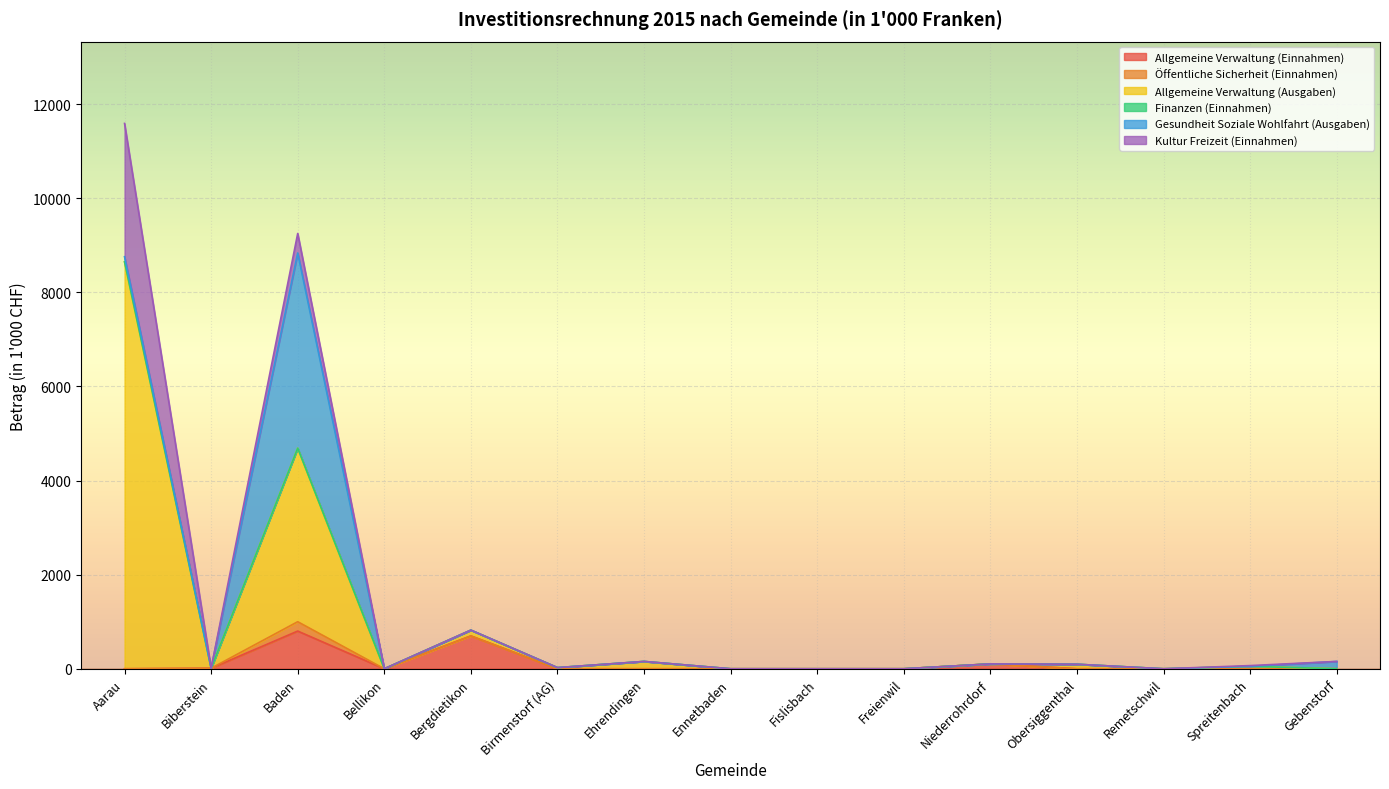

What is the difference between the second highest and second lowest values in the Allgemeine Verwaltung (Ausgaben) series?

3688.1